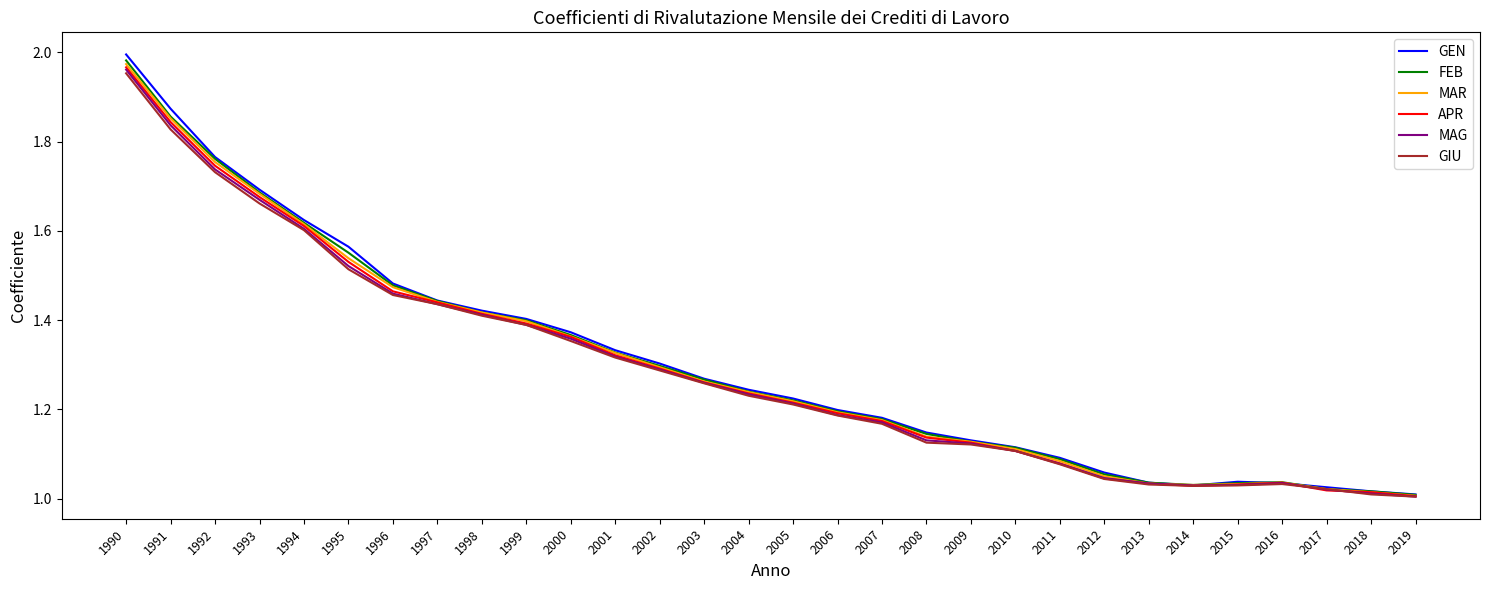

Which series has the largest range (max minus min)?

GEN